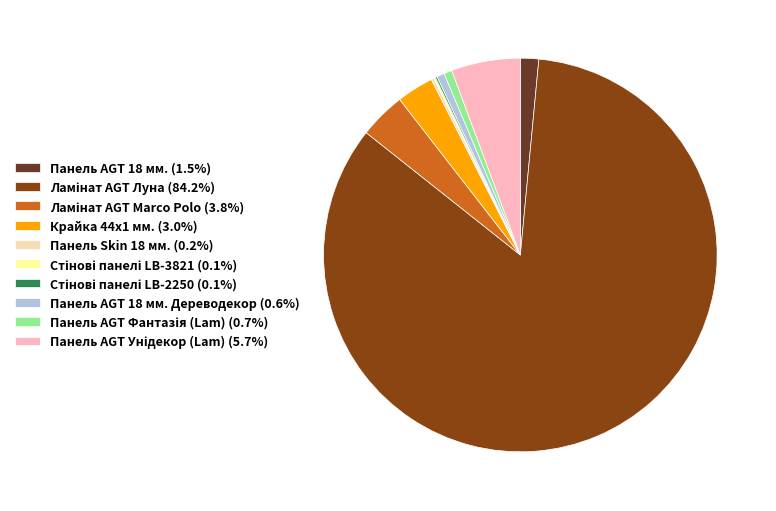

Is there any slice that represents more than half of the pie?

Yes